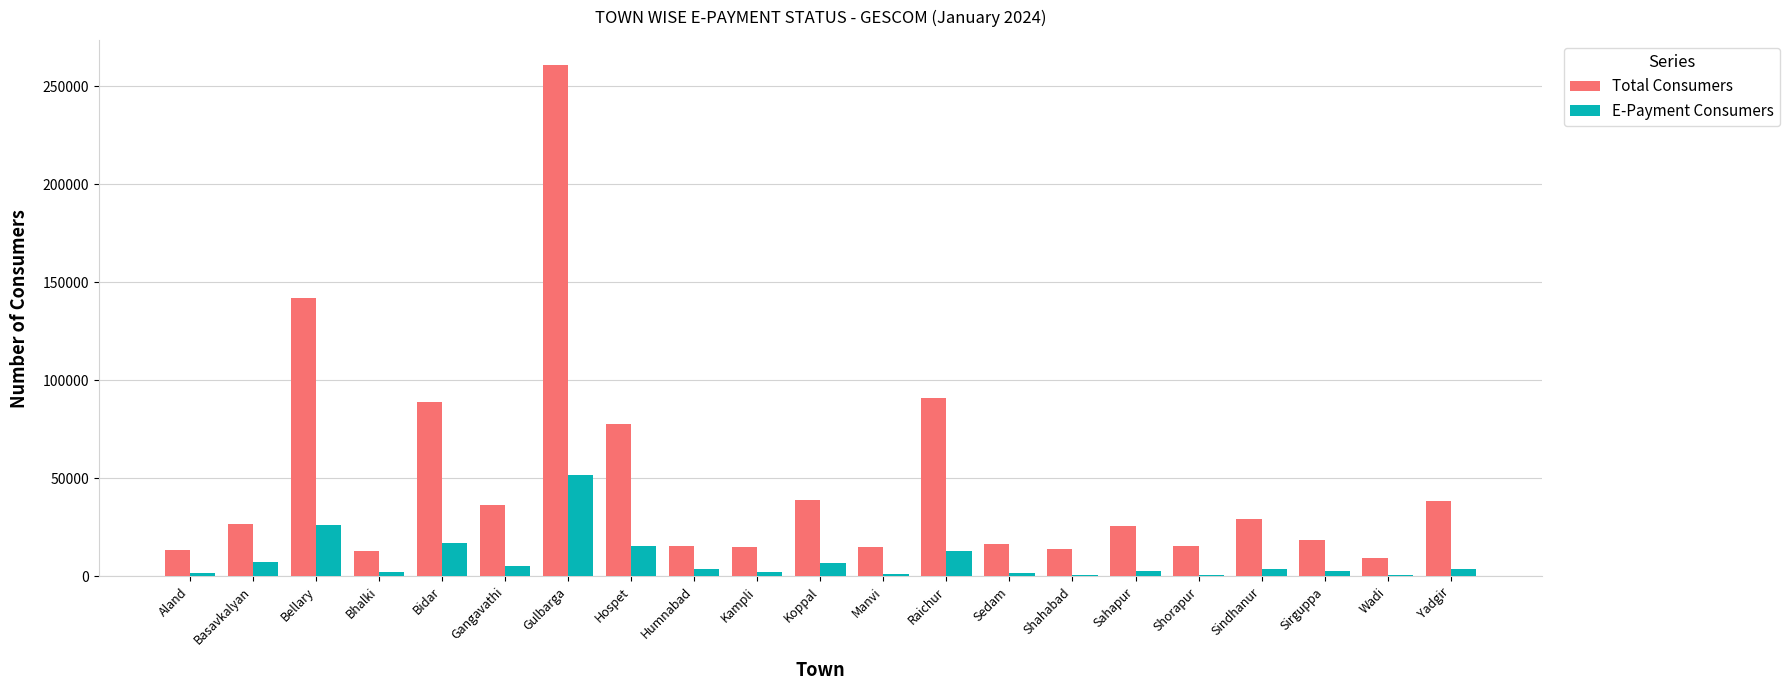

Is the value of Total Consumers at Raichur greater than the value of E-Payment Consumers at Gangavathi?

Yes